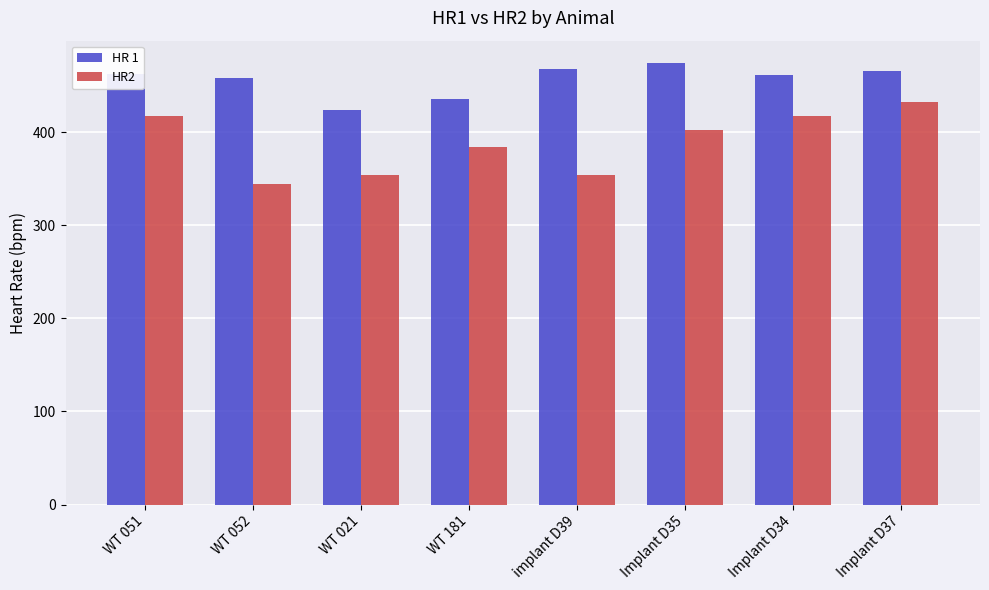

Rank the series at implant D39 from lowest to highest value.

HR2, HR 1